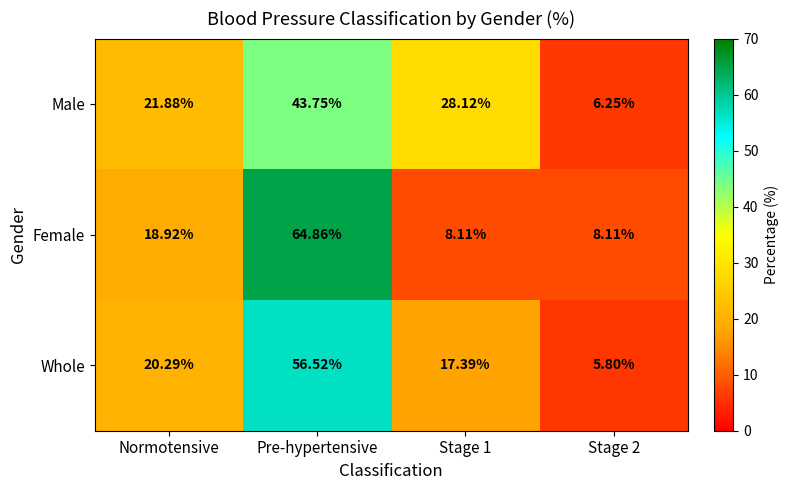

At which category is the sum across all series the highest?

Pre-hypertensive